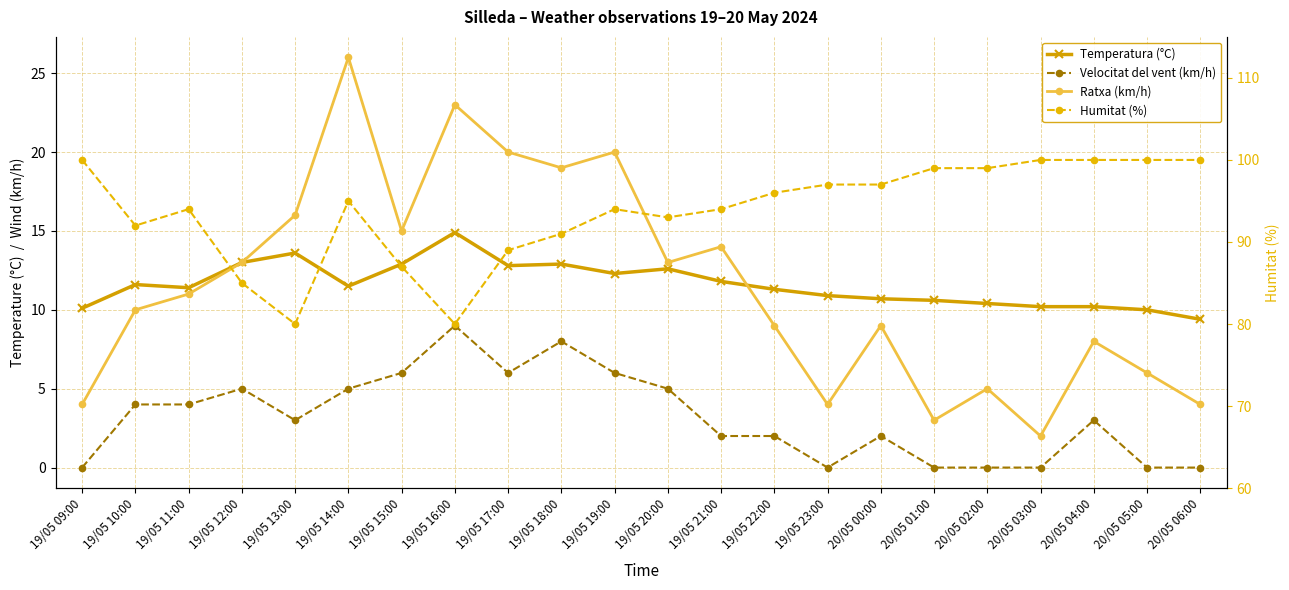

True or false: Velocitat del vent (km/h) has more than 1 interior local peaks.

True